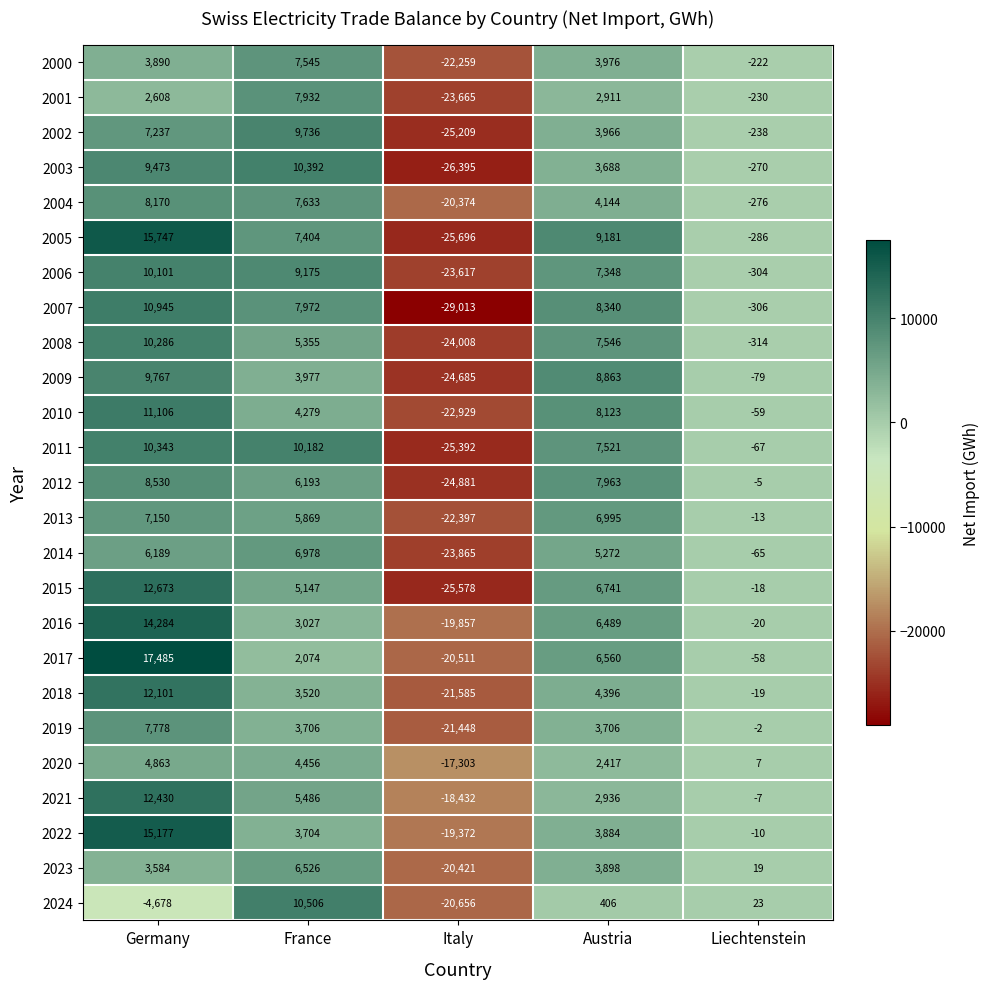

Between Germany and Liechtenstein, which series saw the biggest shift?

2017